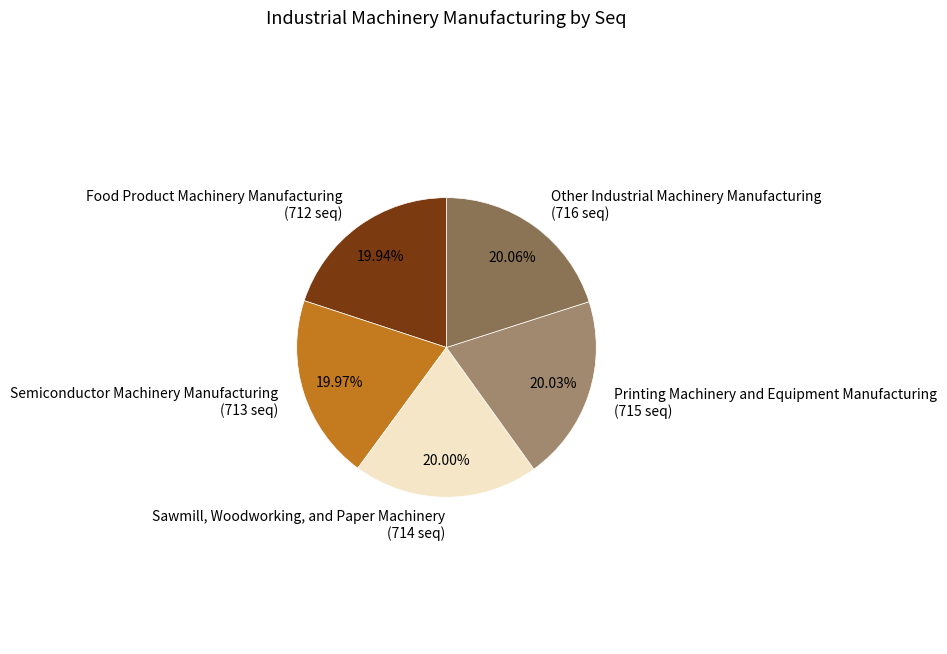

Rank the categories by value from lowest to highest.

Food Product Machinery Manufacturing, Semiconductor Machinery Manufacturing, Sawmill, Woodworking, and Paper Machinery, Printing Machinery and Equipment Manufacturing, Other Industrial Machinery Manufacturing